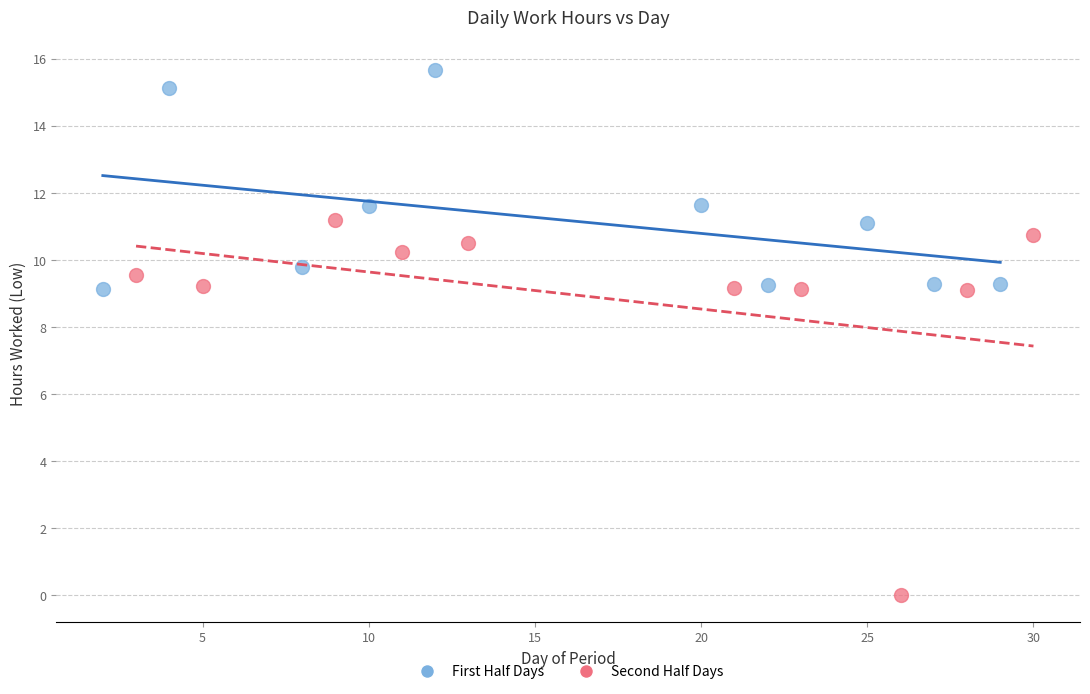

Which series contains the highest Y value?

First Half Days